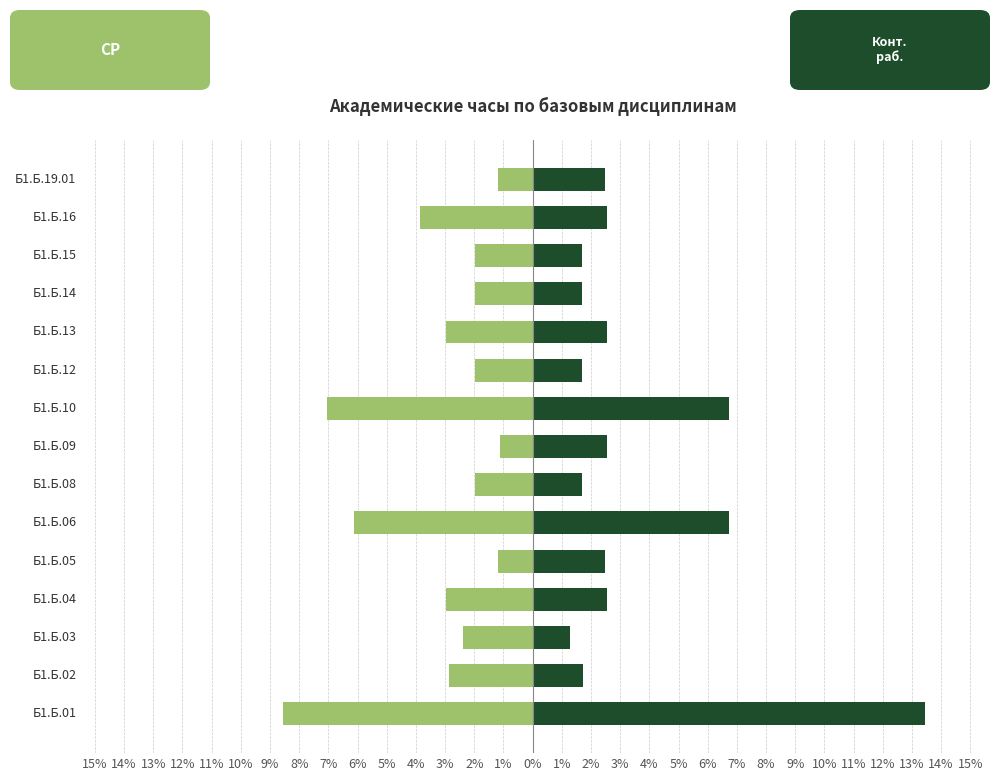

Is the value of СР (самост. работа) at Б1.Б.05 greater than the value of Конт. раб. at Б1.Б.13?

No